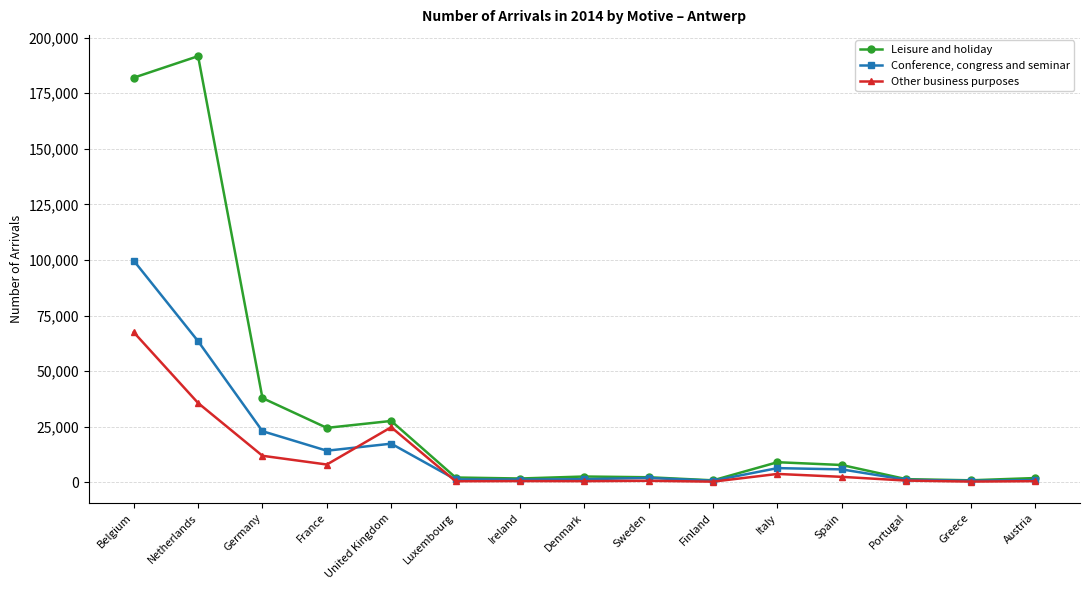

Where is Leisure and holiday nearest to the value 96262?

Germany